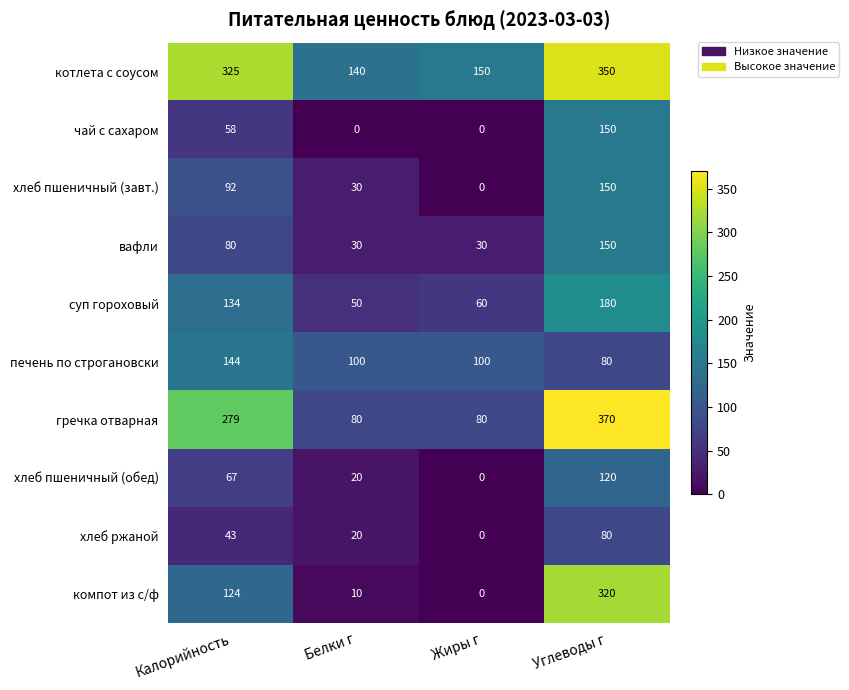

What is the difference between the maximum and minimum values in the печень по строгановски series?

64